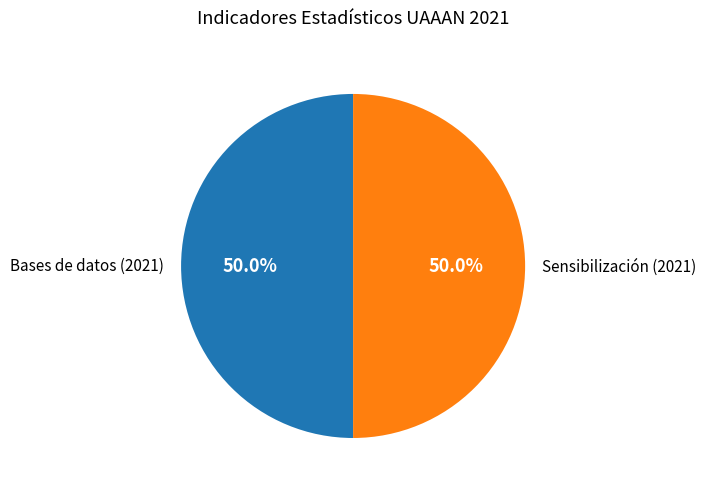

What is the ratio of the value at Sensibilización (2021) to the value at Bases de datos (2021)?

1.0